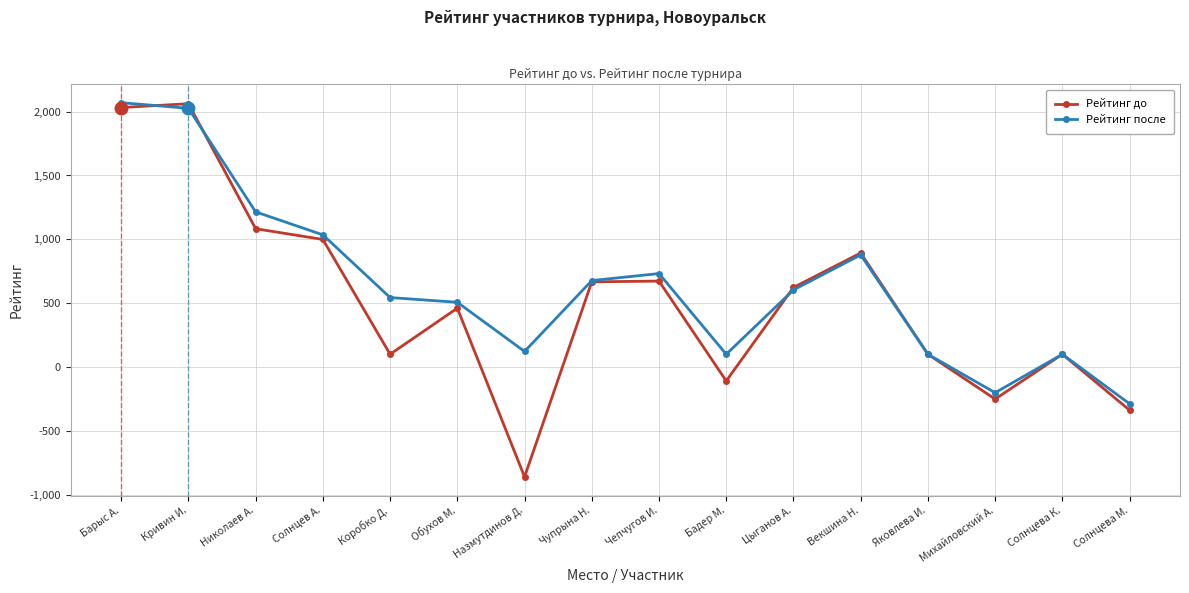

At which category does Рейтинг после reach its first local valley?

Назмутдинов Д.